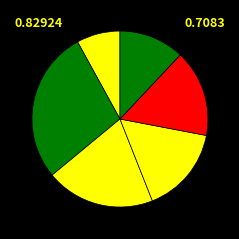

To the nearest percent, what is the difference between the largest and smallest slice percentages?

20%